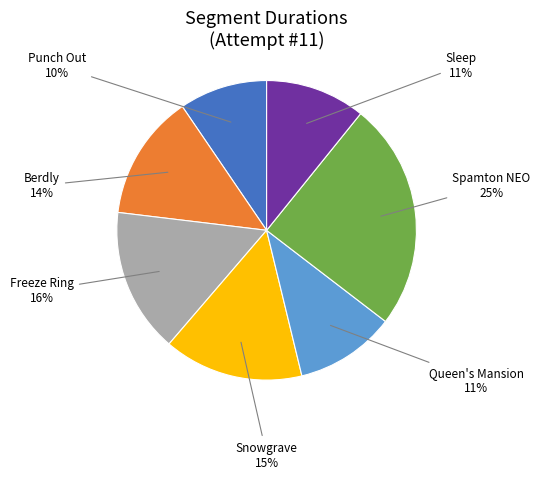

True or false: Spamton NEO accounts for 13% of the total.

False